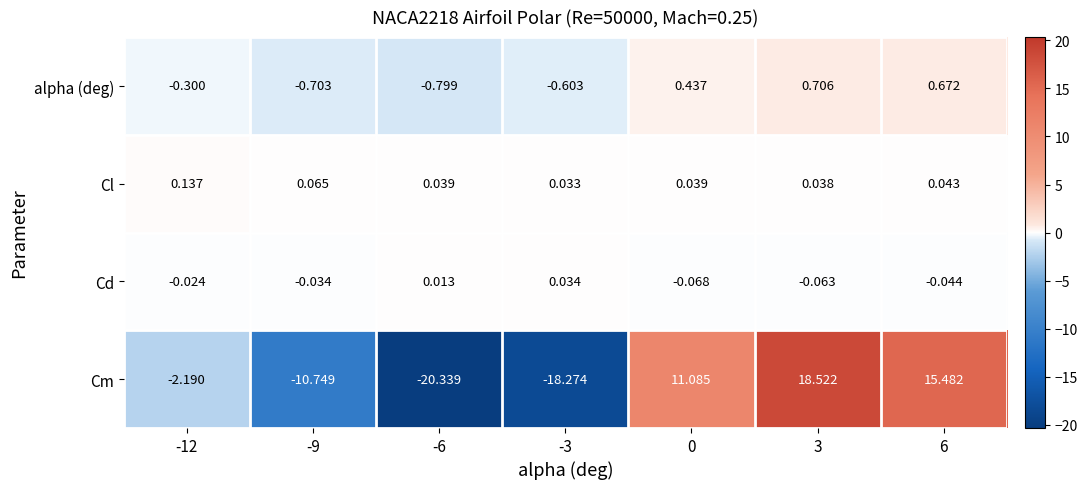

What is the spread (max minus min) of values at 0?

11.2